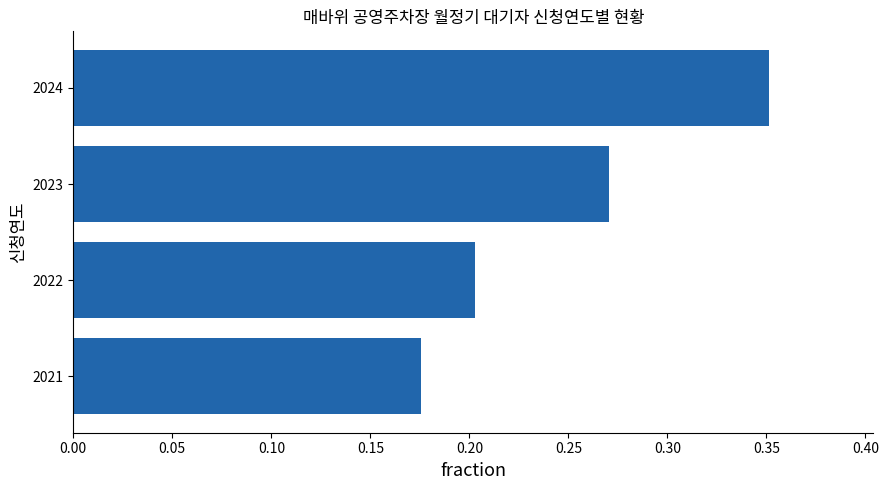

List the labels in order of value, smallest first.

2021, 2022, 2023, 2024